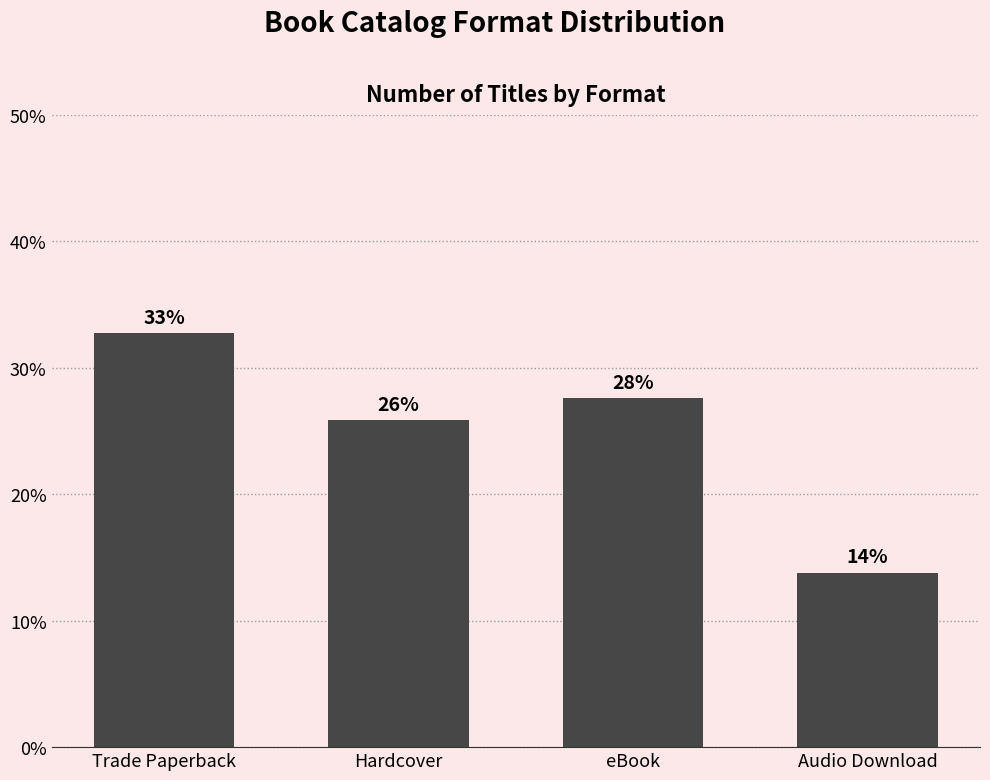

How many bars are there in total?

4